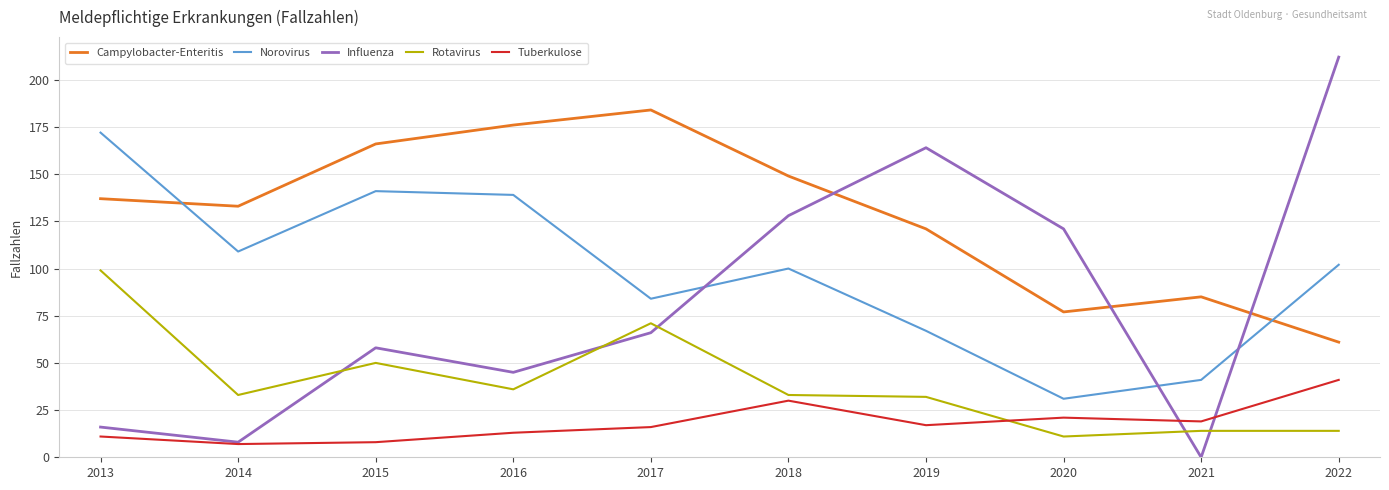

Does the chart display data point markers on the line(s)?

No